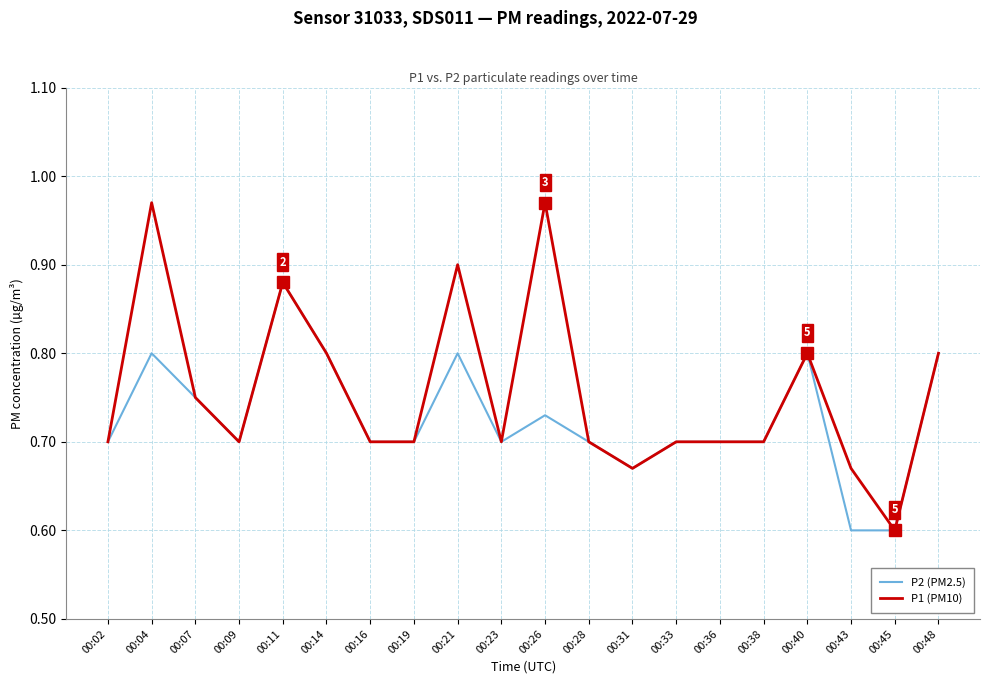

What is the total value across all series at 00:31?

1.3